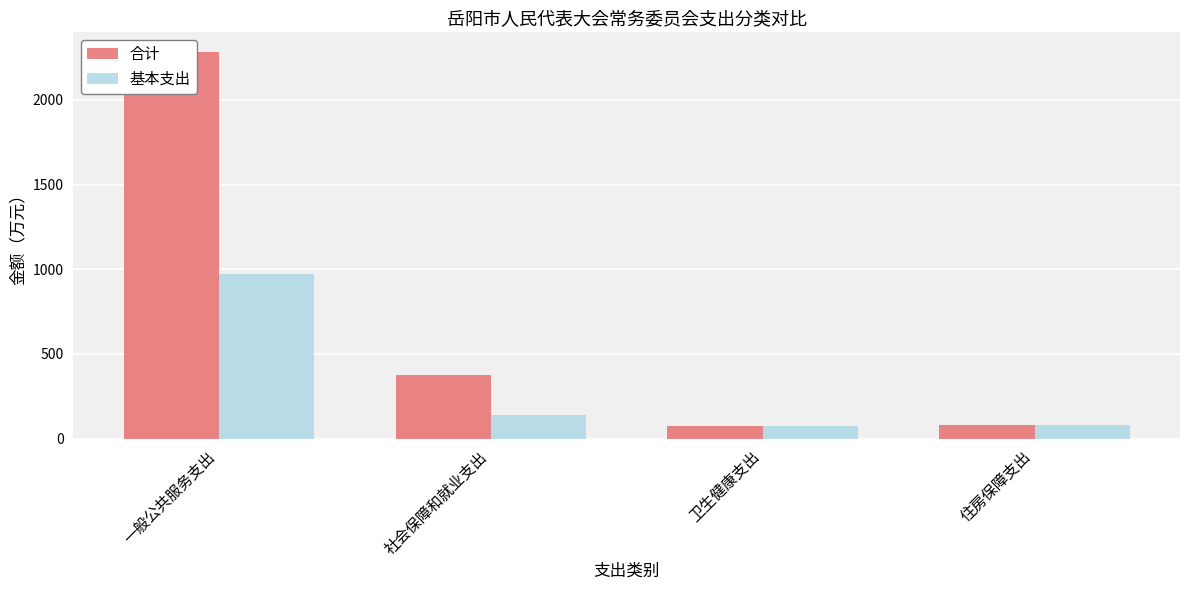

How many distinct data groups are displayed?

2